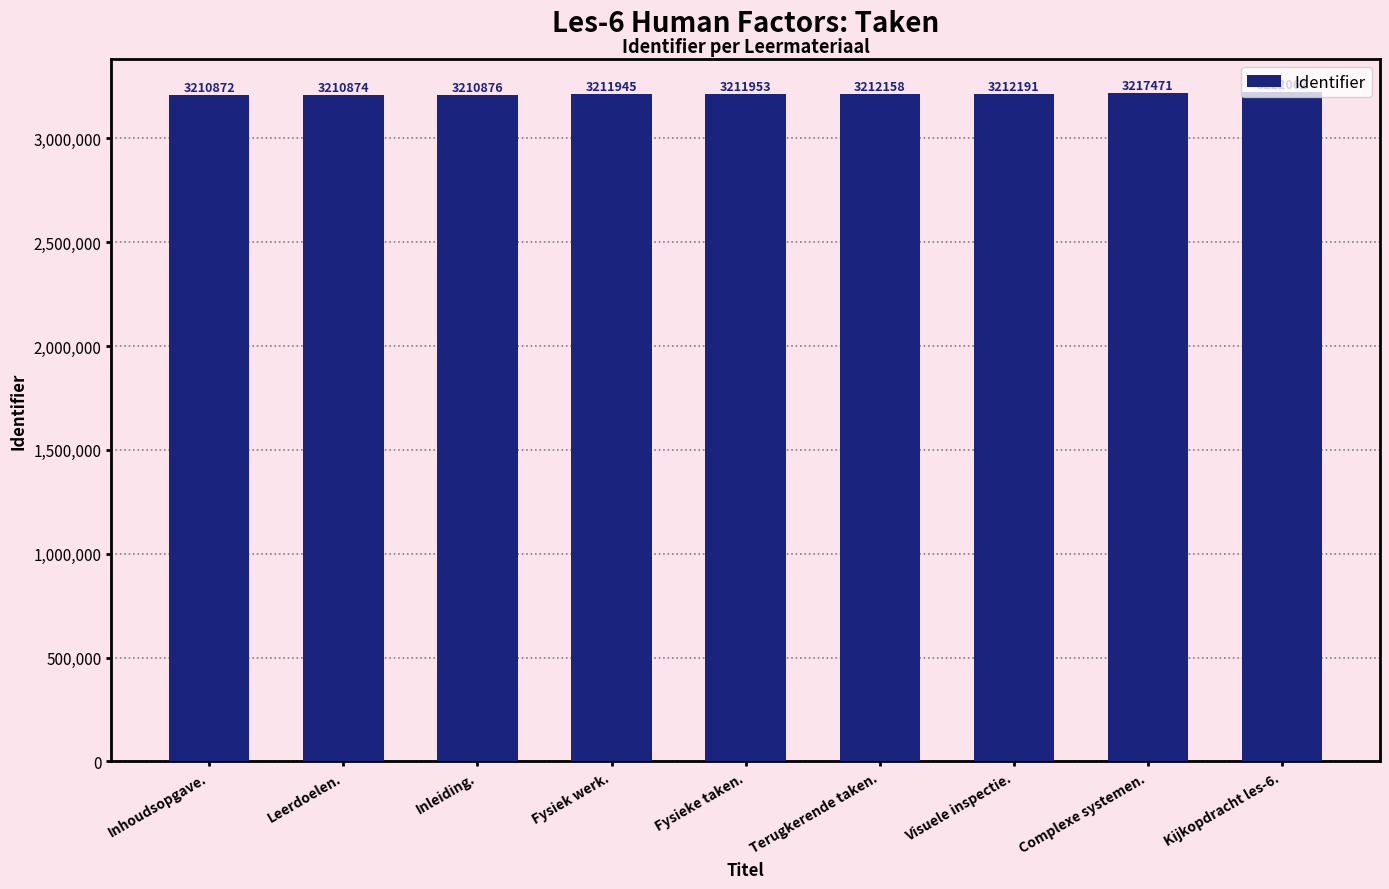

Which has a higher value, Complexe systemen. or Inleiding.?

Complexe systemen.